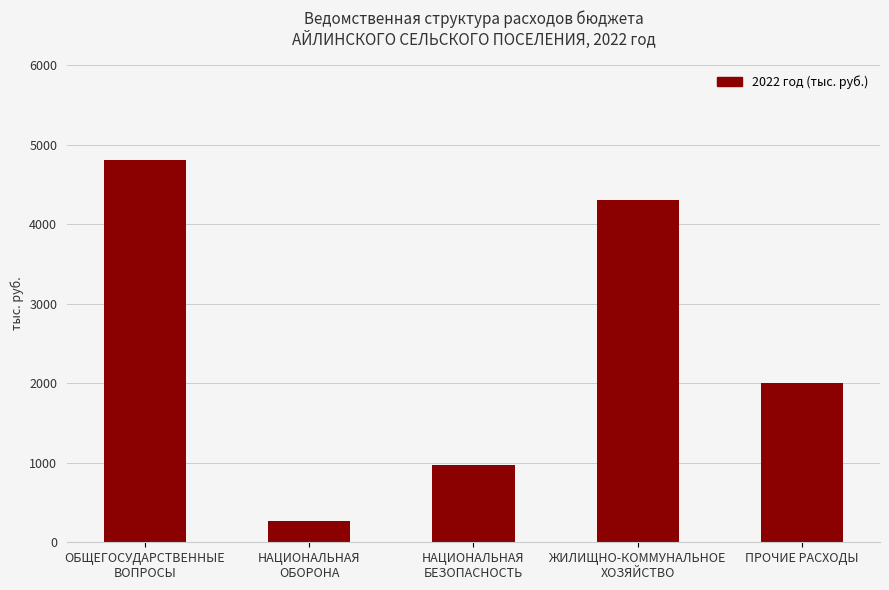

What is the minimum value shown in the chart?

262.9